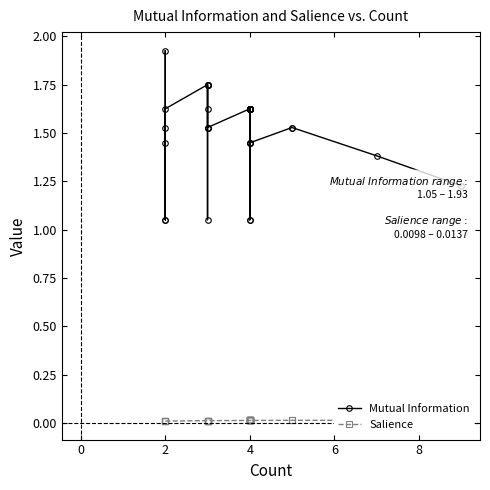

True or false: Salience and Mutual Information cross at least once.

False